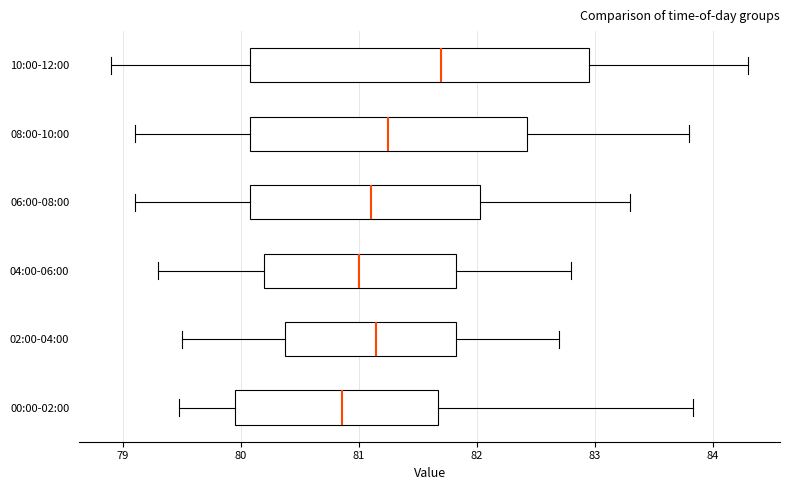

Comparing the boxes themselves (not the whiskers), which one is the widest?

10:00-12:00